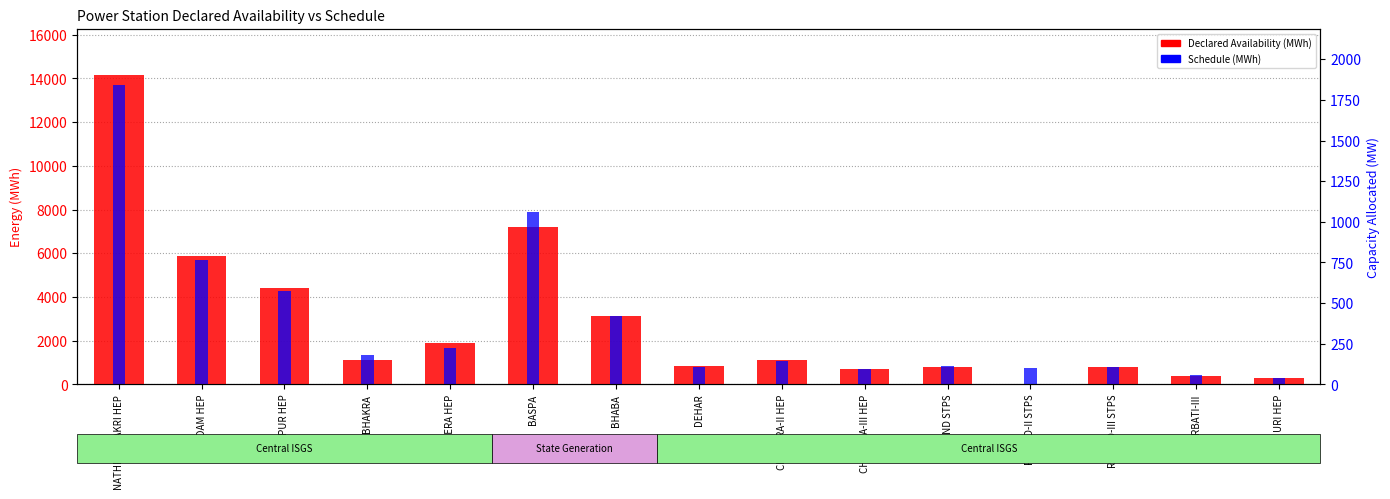

Reading right to left, extract all data points from this chart.

Declared Availability (MWh): URI HEP=298.8	PARBATI-III=400.4	RIHAND-III STPS=805.7	RIHAND-II STPS=0.0	RIHAND STPS=777.2	CHAMERA-III HEP=716.5	CHAMERA-II HEP=1116.4	DEHAR=831.9	BHABA=3120.0	BASPA=7200.0	CHAMERA HEP=1907.9	BHAKRA=1121.3	RAMPUR HEP=4419.0	KOLDAM HEP=5873.3	NATHPA JHAKRI HEP=14152.2
Schedule (MWh): URI HEP=289.1	PARBATI-III=428.7	RIHAND-III STPS=779.5	RIHAND-II STPS=759.7	RIHAND STPS=828.3	CHAMERA-III HEP=695.3	CHAMERA-II HEP=1083.1	DEHAR=800.2	BHABA=3136.0	BASPA=7874.0	CHAMERA HEP=1662.4	BHAKRA=1349.1	RAMPUR HEP=4270.3	KOLDAM HEP=5698.3	NATHPA JHAKRI HEP=13693.3